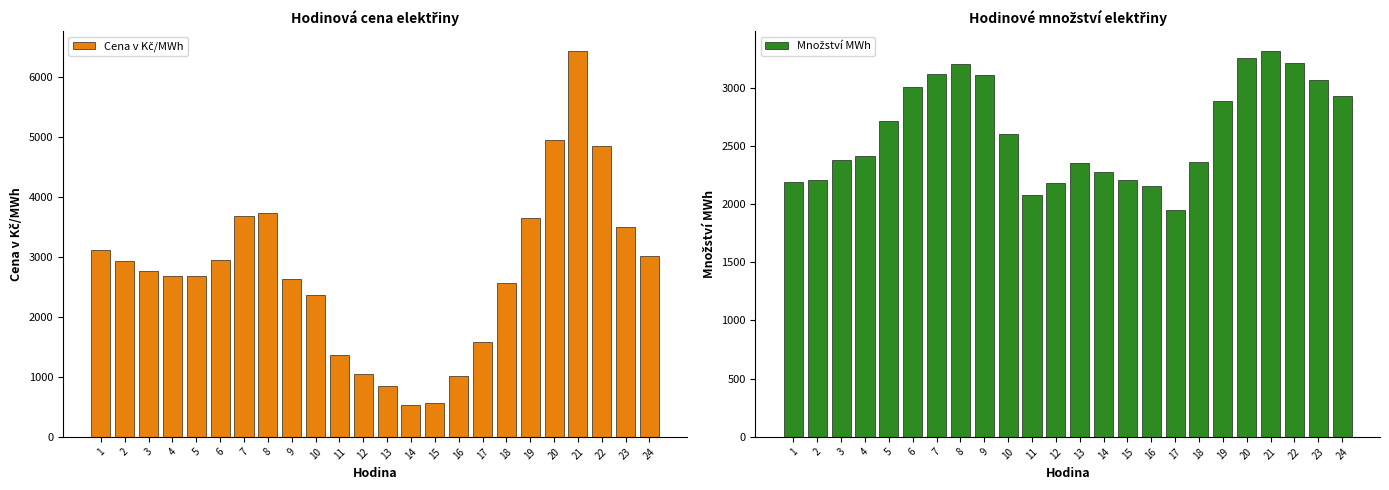

List the series in order of their overall mean, highest first.

Cena v Kč/MWh, Množství MWh